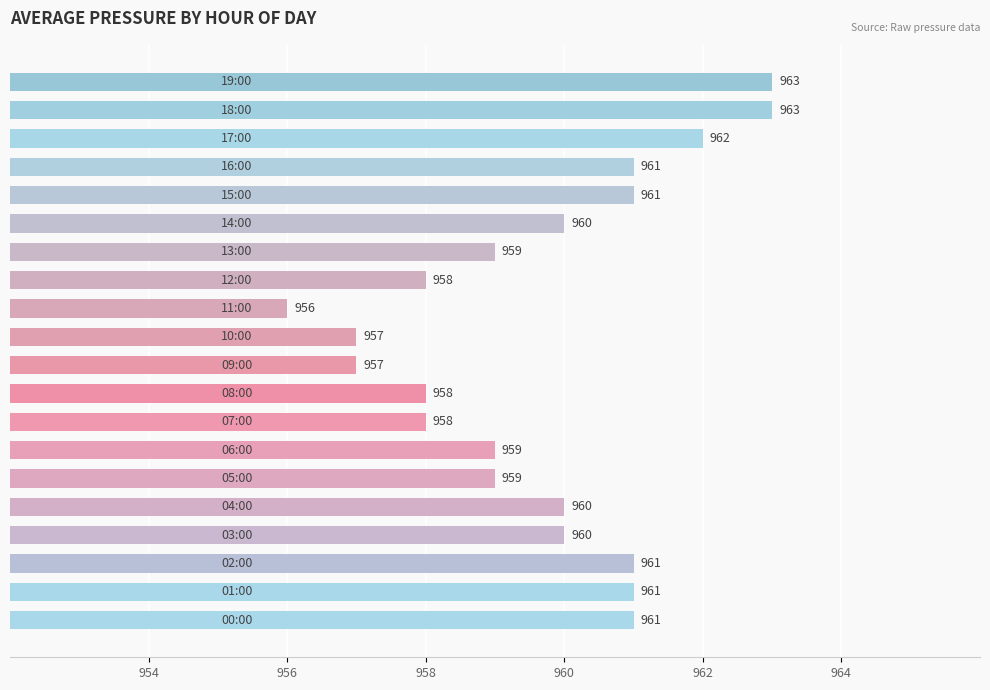

What is the maximum value shown in the chart?

963